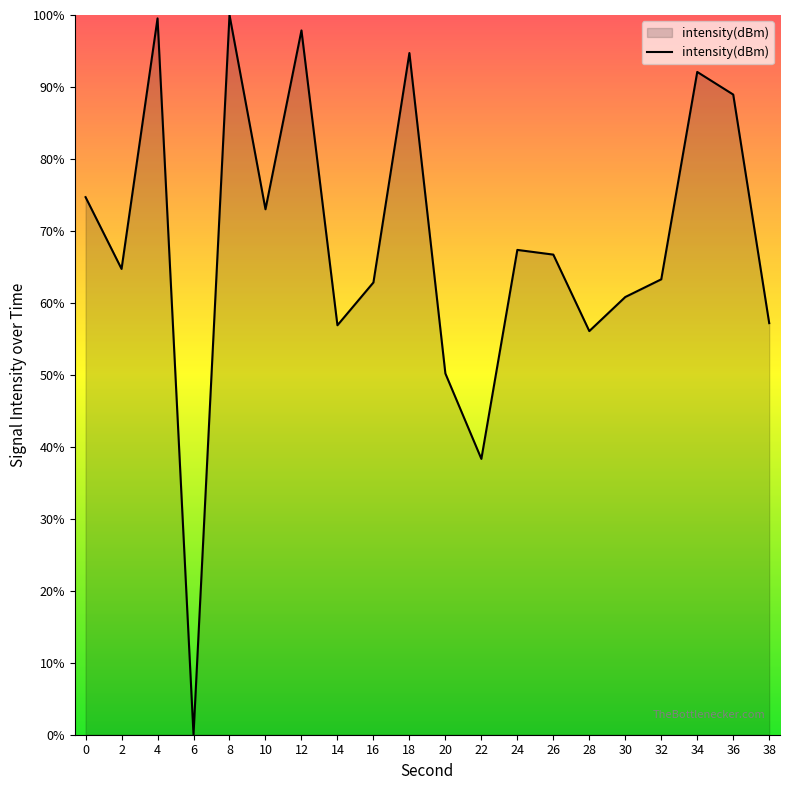

What is the greatest value displayed?

100.0